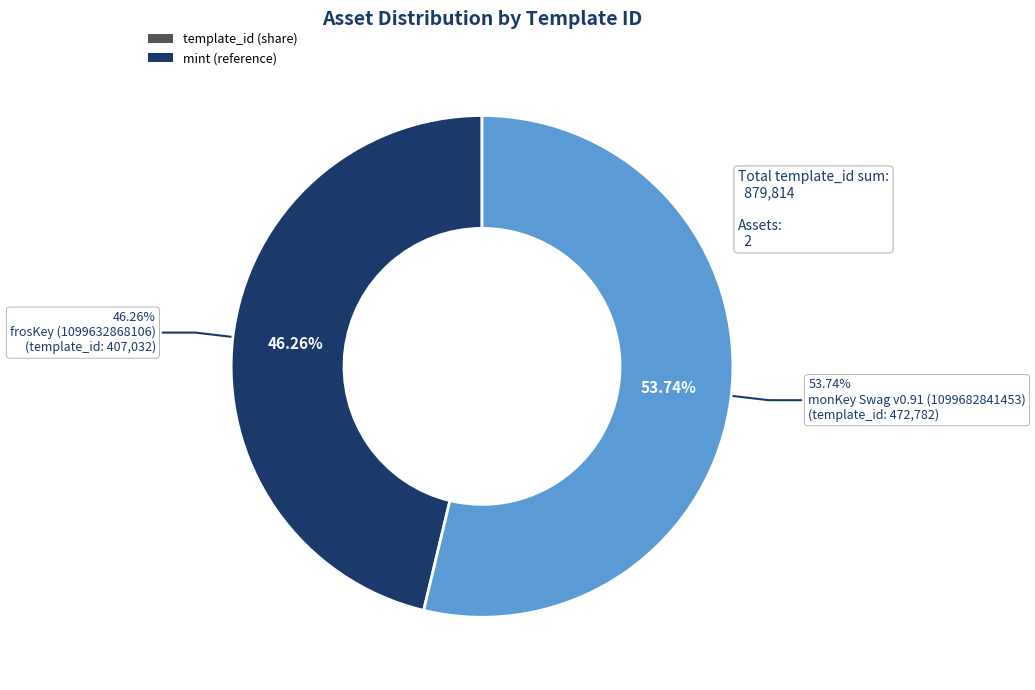

Rank the categories by value from lowest to highest.

frosKey (1099632868106), monKey Swag v0.91 (1099682841453)